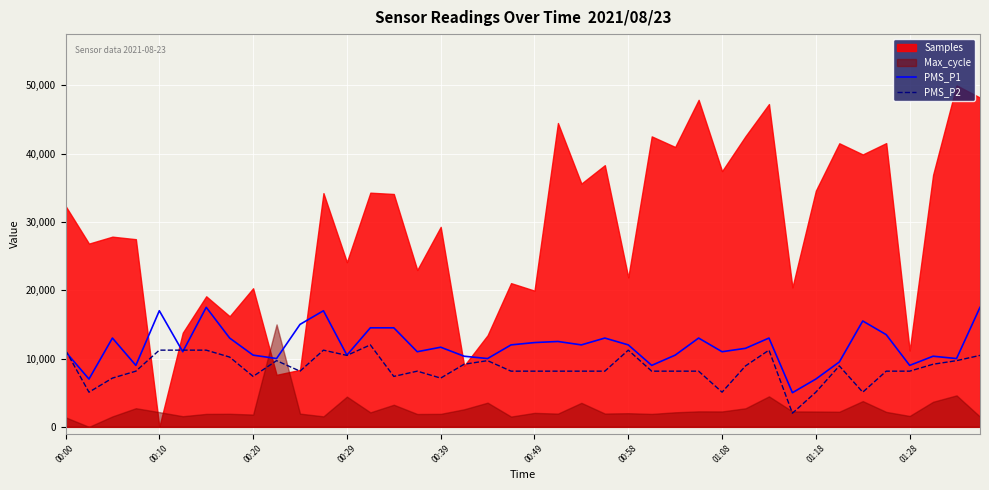

What is the lowest value of the PMS_P1 series?

5000.0